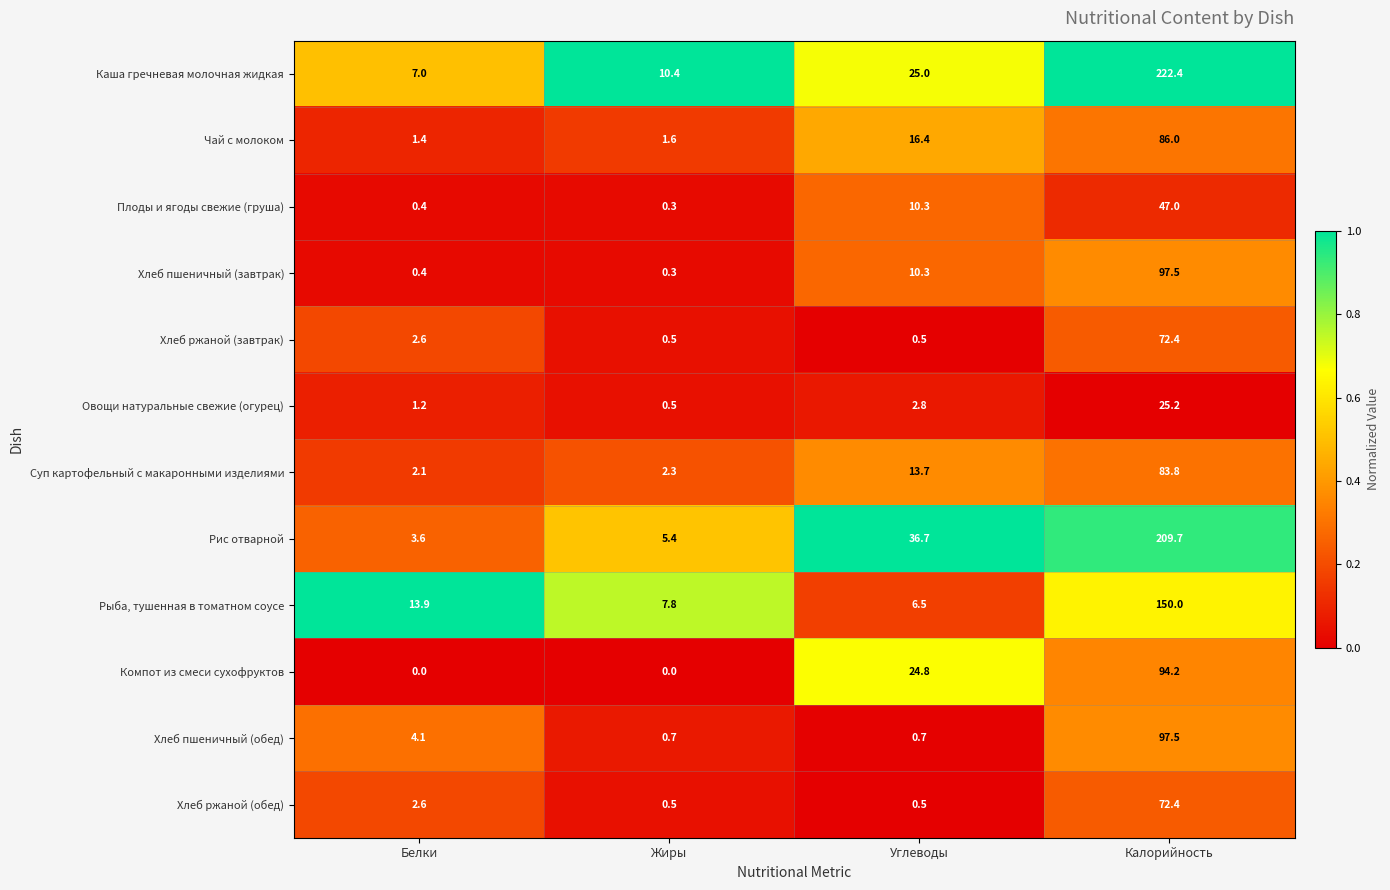

Which series has the largest total across all categories?

Каша гречневая молочная жидкая